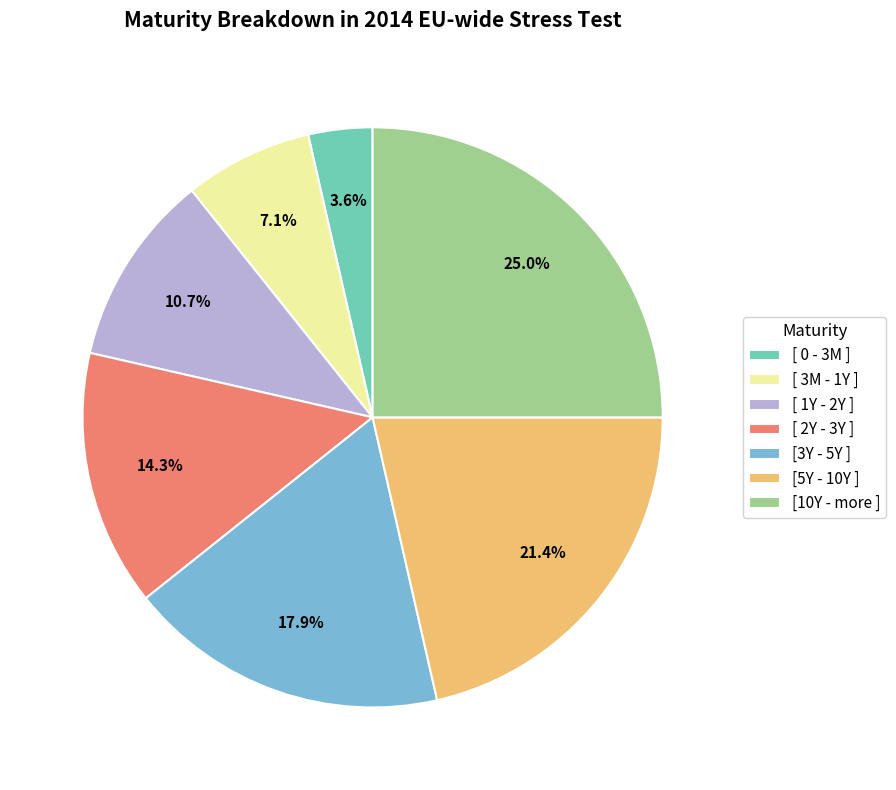

Between [ 1Y - 2Y ] and [3Y - 5Y ], which is larger?

[3Y - 5Y ]